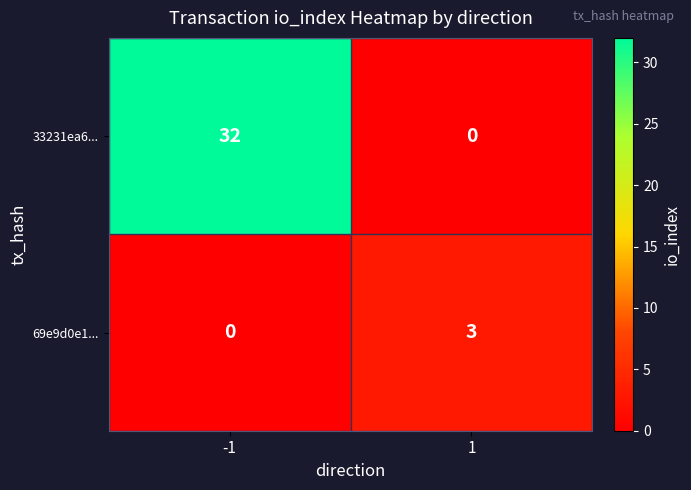

What value does the 33231ea6... series have at -1, to the nearest 10?

30